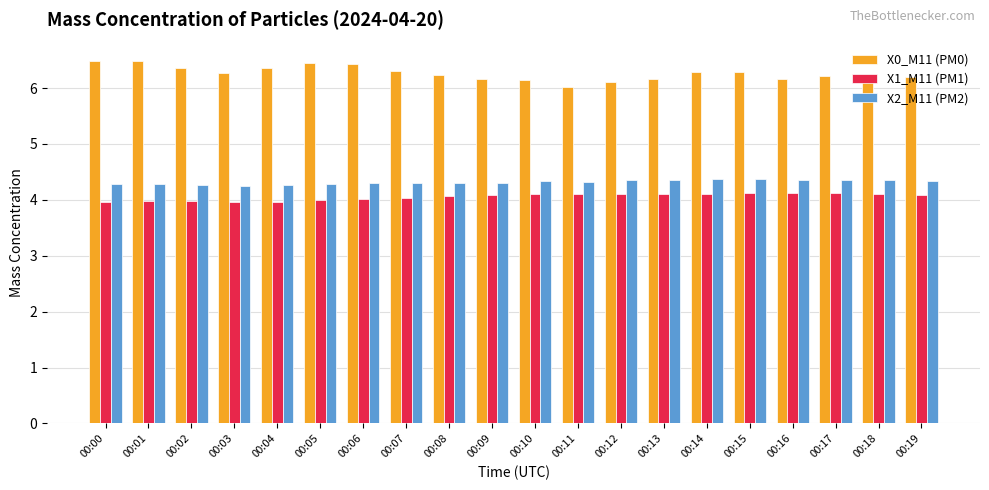

What is the value of the X1_M11 (PM1) bar at the 2nd from the left?

4.0